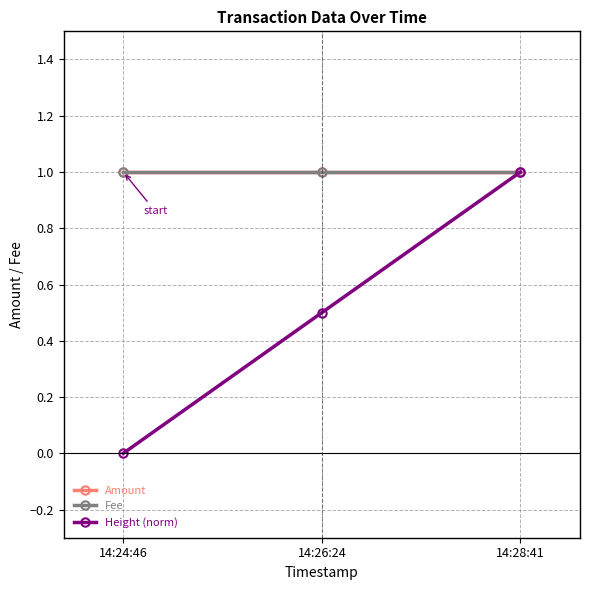

Is this an area chart (filled region under the line)?

No